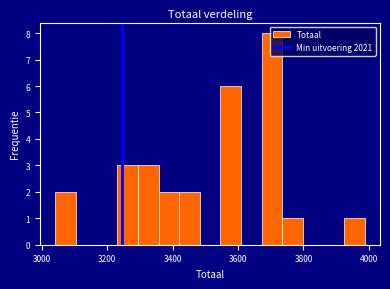

Around what value on the x-axis is the tallest bar? Give the approximate position of its centre, as read against the axis.

3700